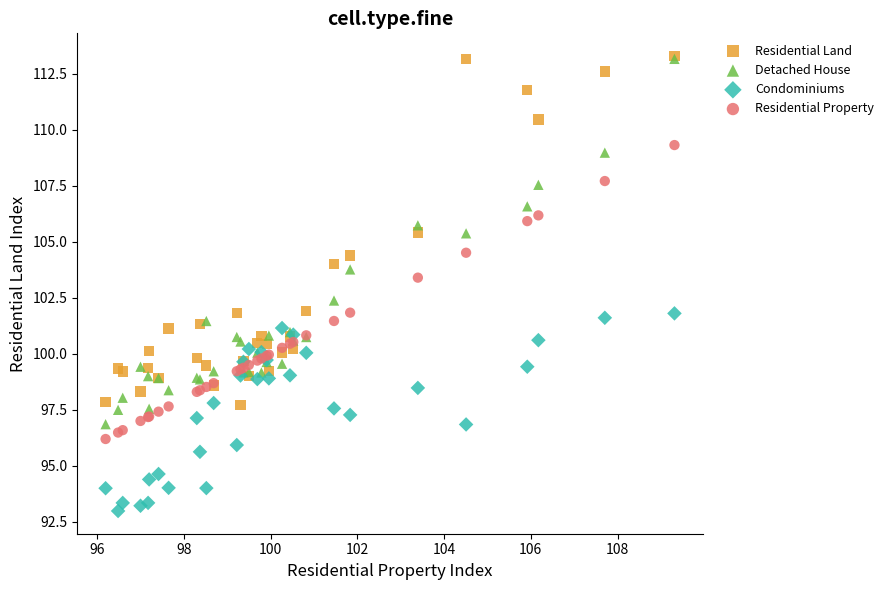

What are all the series names shown in the legend?

Residential Land, Detached House, Condominiums, Residential Property